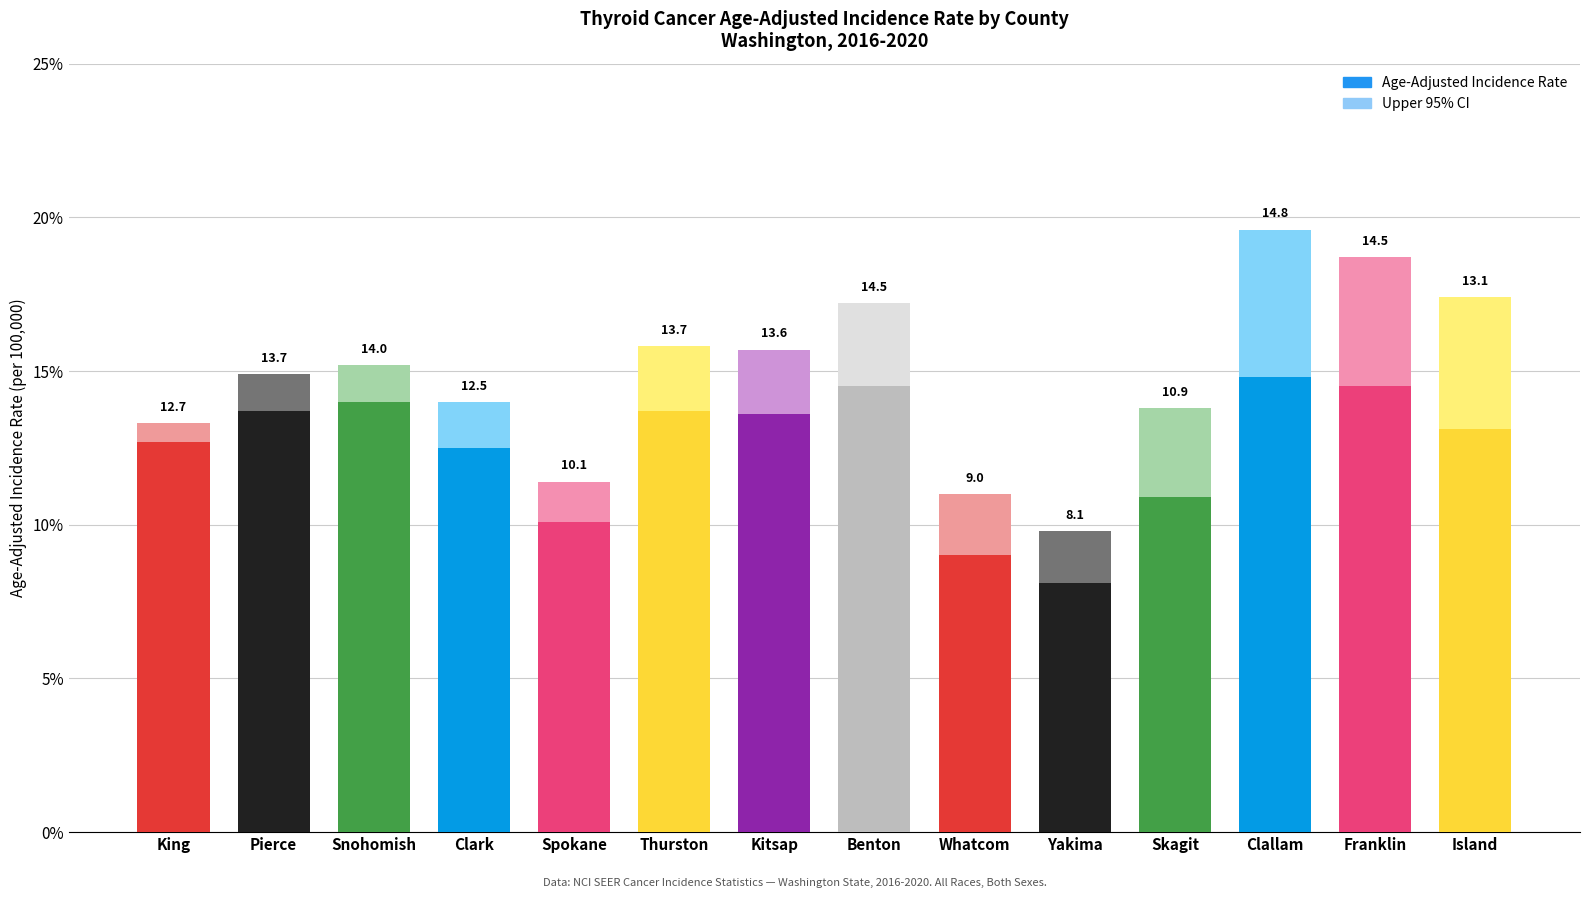

Count the number of data series in this chart.

2